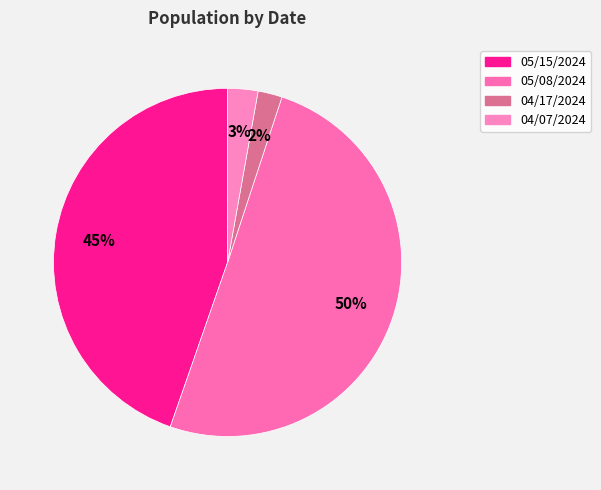

To the nearest percent, what portion does 05/15/2024 represent?

45%